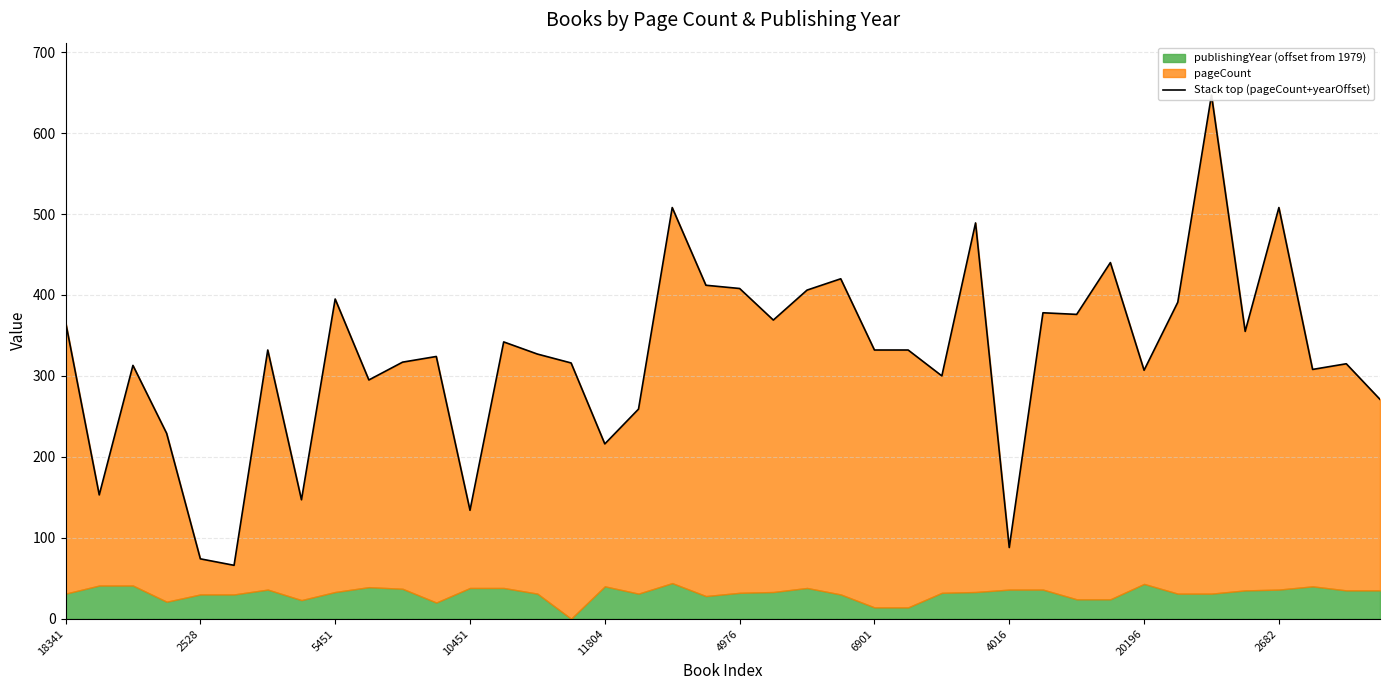

List the labels in order of value, largest first.

34, 18, 36, 27, 31, 23, 19, 20, 22, 20196, 33, 29, 30, 21, 18341, 35, 13, 6901, 24, 25, 14, 11, 10, 15, 38, 5451, 37, 32, 26, 2682, 39, 17, 10451, 16, 2528, 4016, 12, 28, 11804, 4976